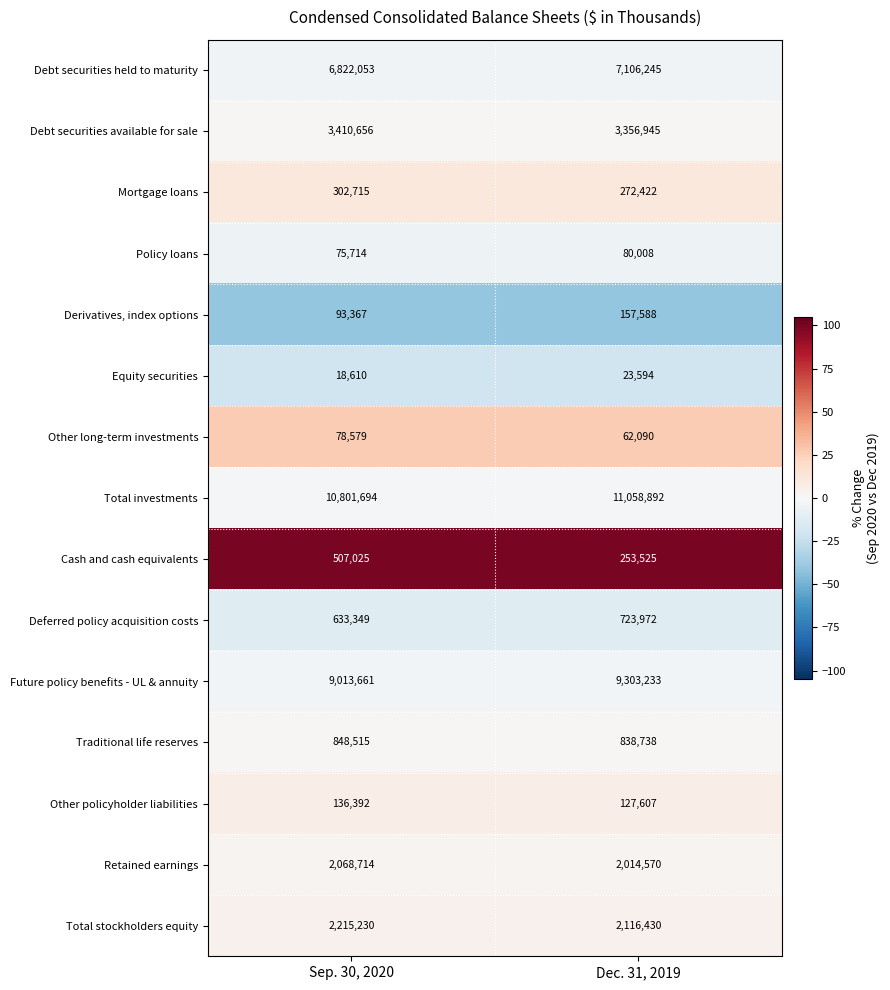

What is the spread (max minus min) of values at Dec. 31, 2019?

11035298